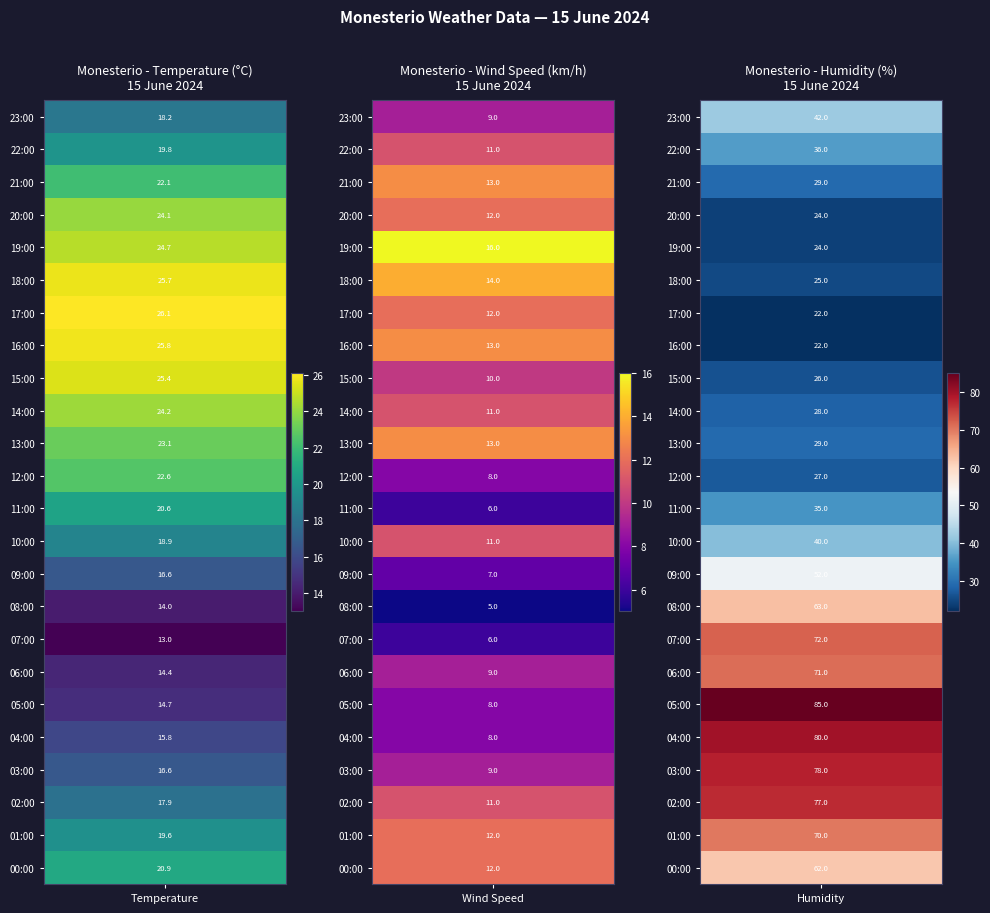

Between 18:00 and 06:00, which series saw the biggest shift?

Humidity